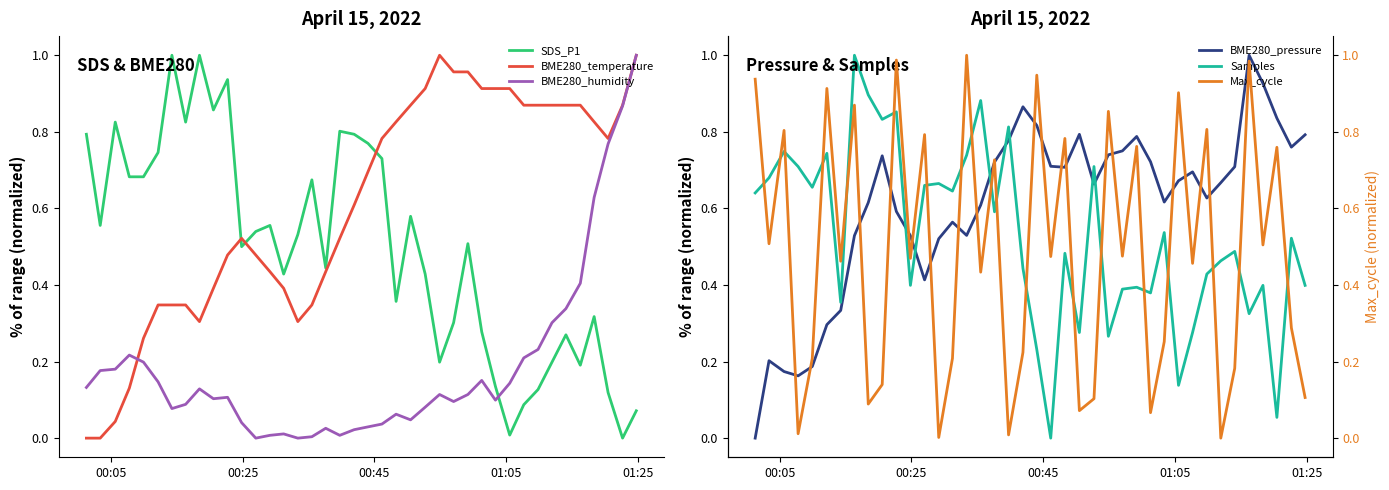

True or false: Samples and BME280_pressure intersect in this chart.

True